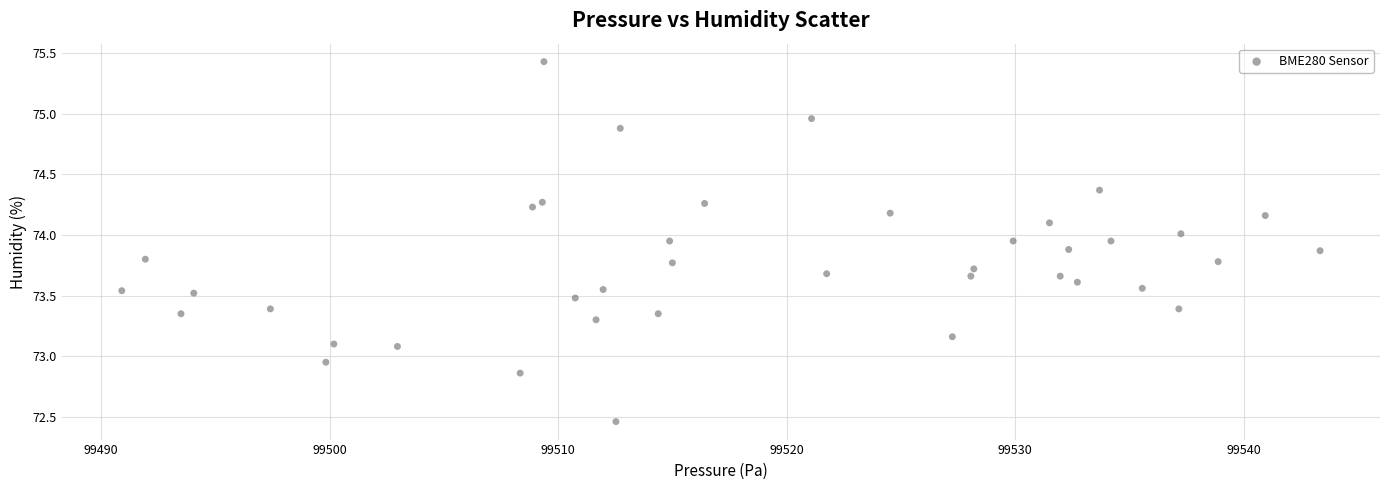

What is the range of Y values (max minus min)?

3.0